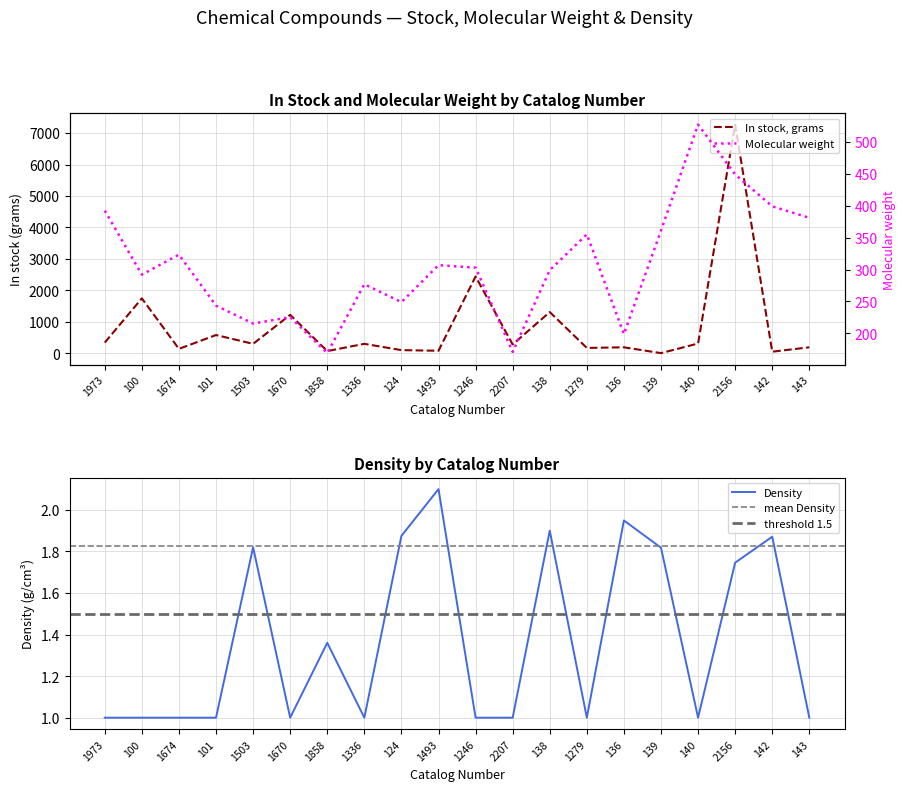

True or false: Density has a value of 1.3 at 136.

False